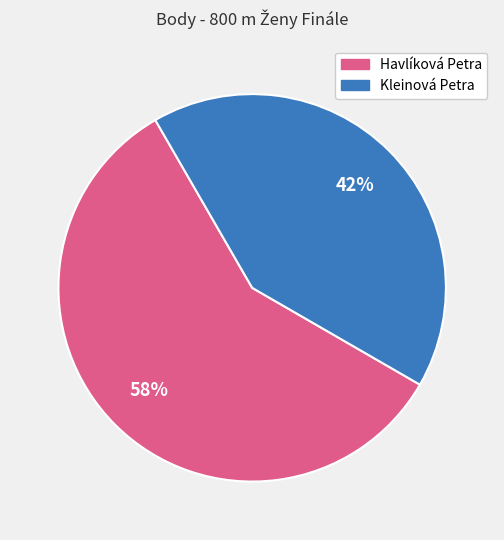

Is the sum of Kleinová Petra and Havlíková Petra greater than half?

Yes